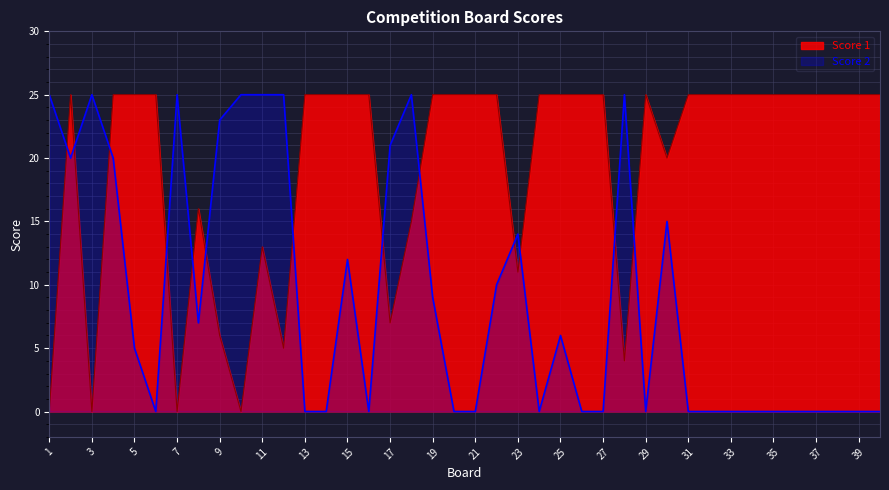

How many data points does each series have?

40